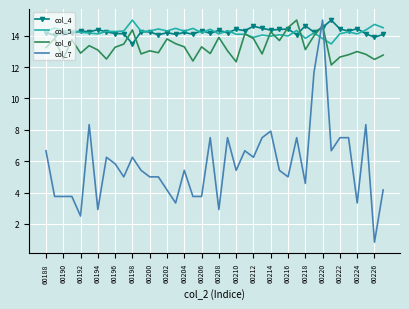

True or false: col_6 and col_7 intersect in this chart.

True